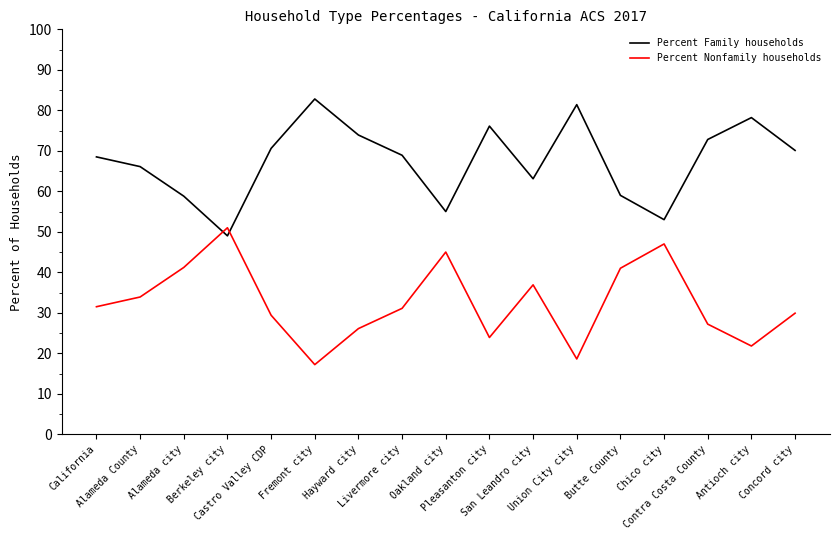

How many times do Percent Family households and Percent Nonfamily households cross each other?

2